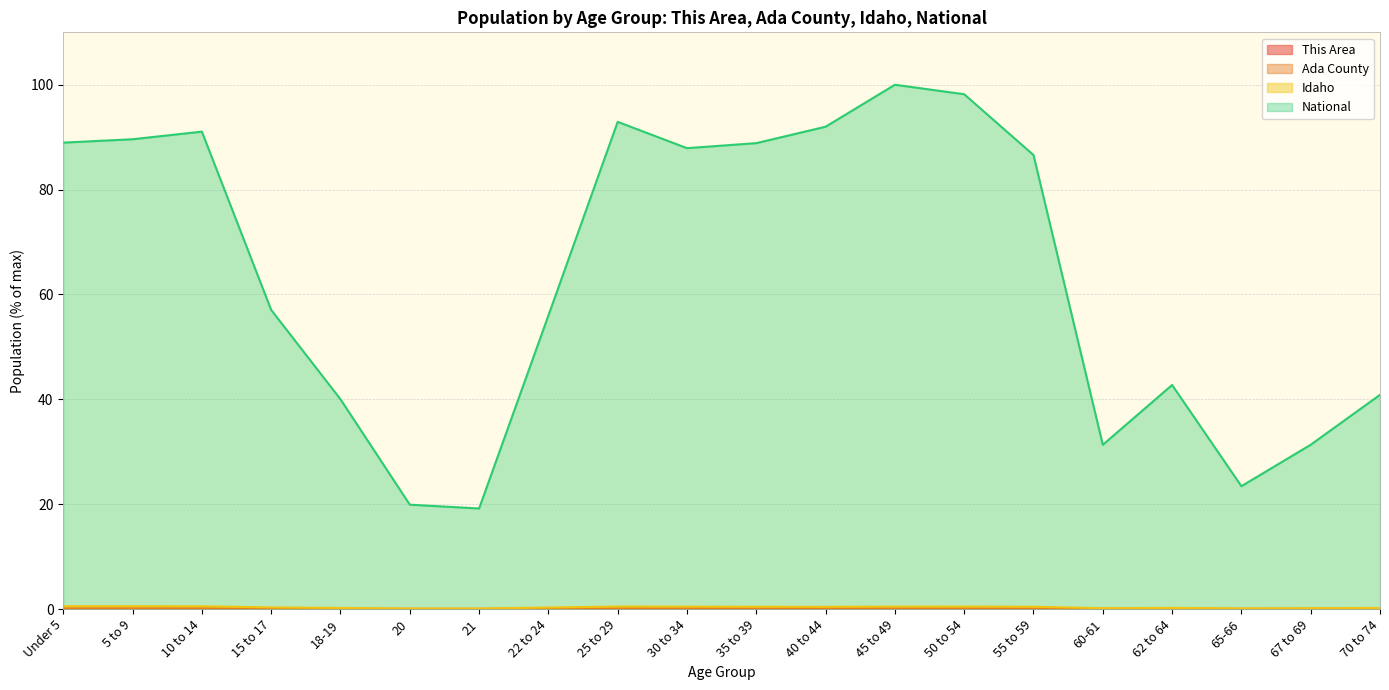

What is the label of the 20th point from the left?

70 to 74